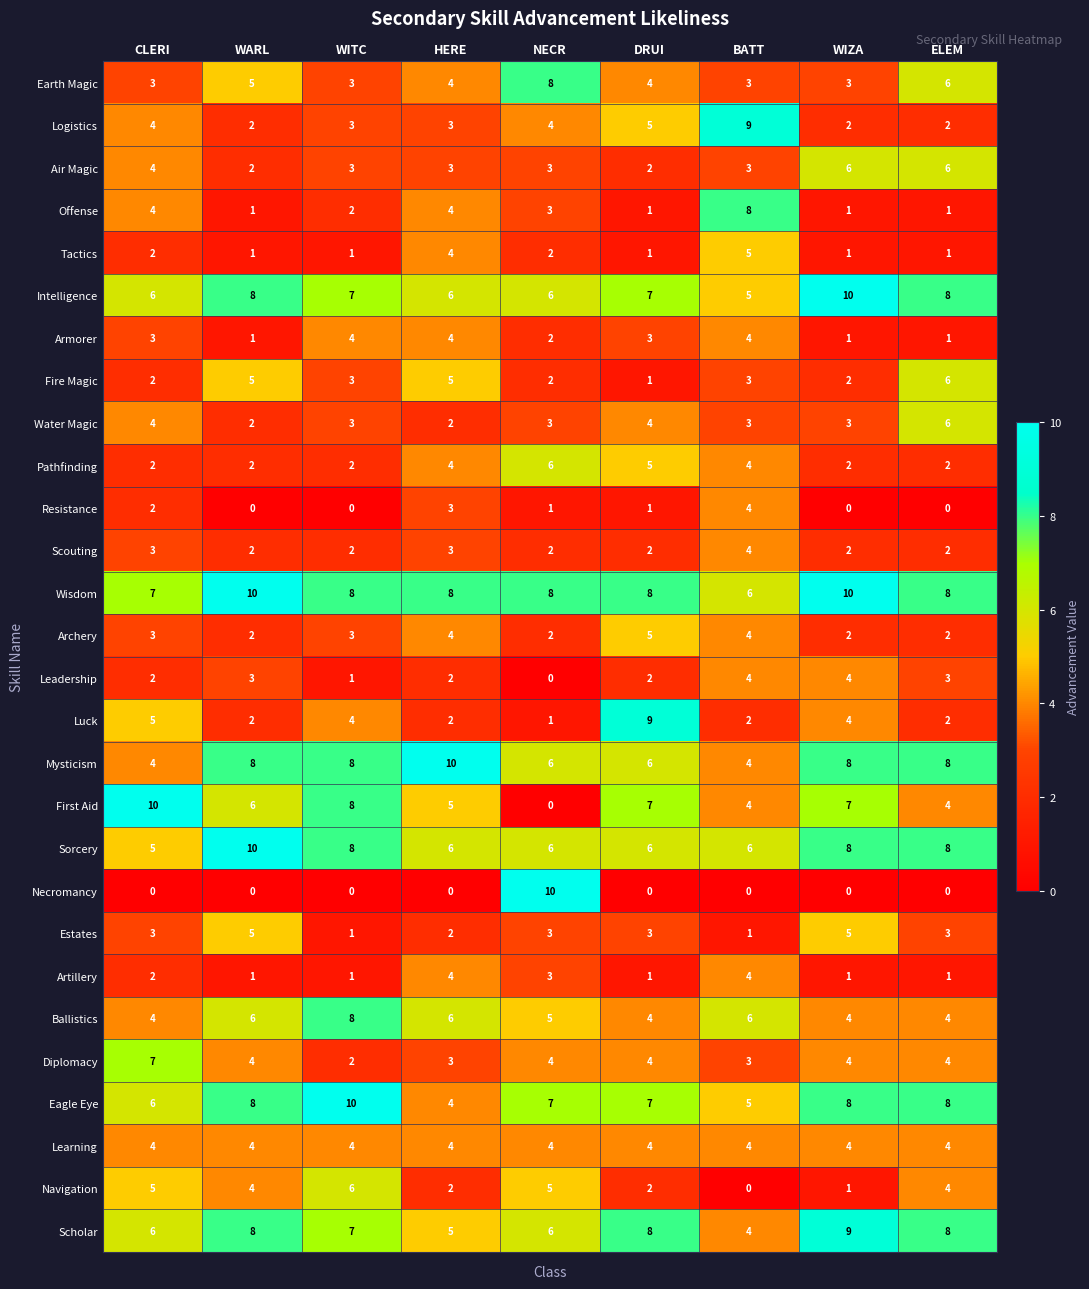

What is the spread (max minus min) of values at DRUI?

9